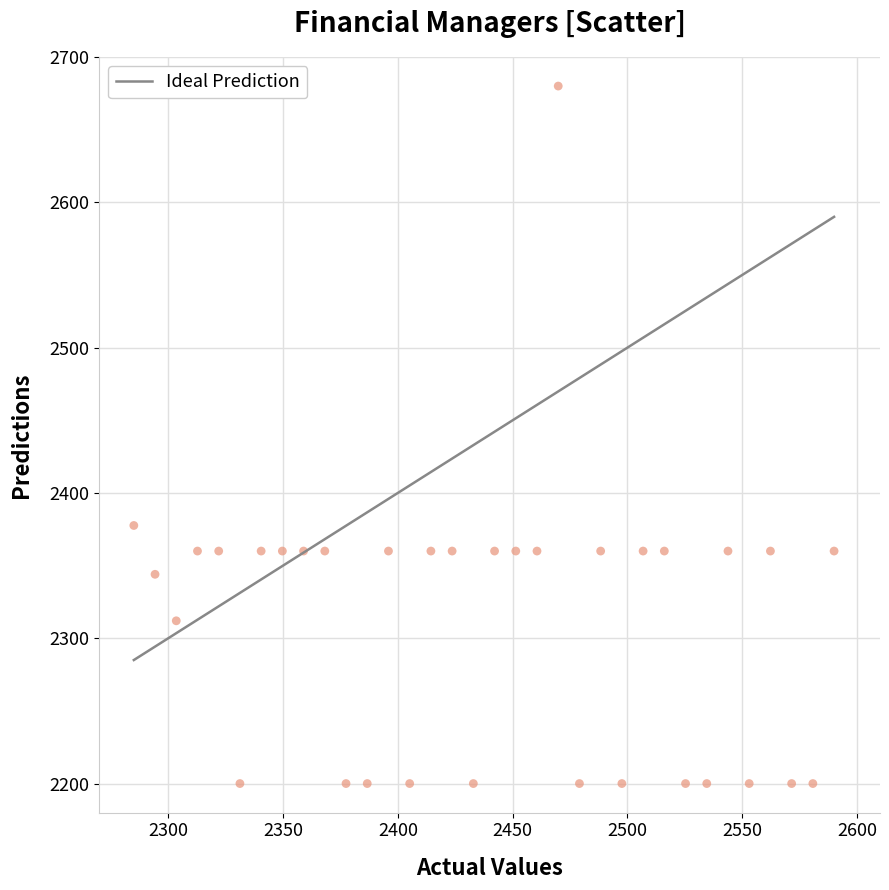

What is the range of X values (max minus min)?

305.0